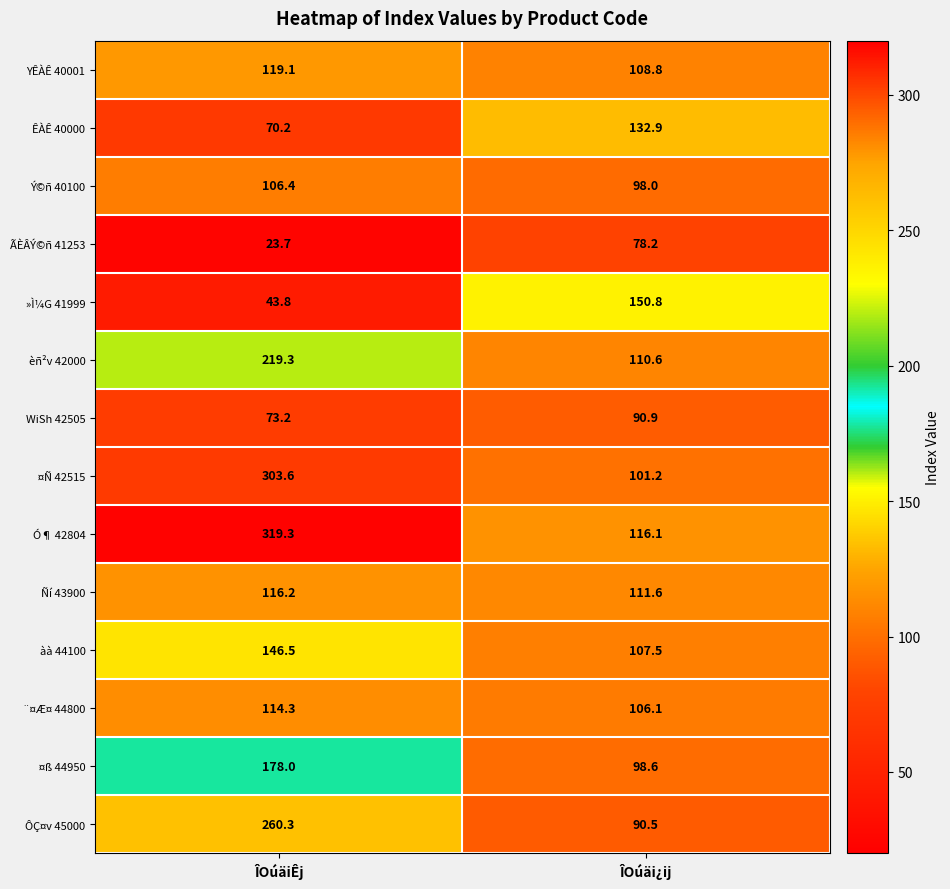

Which series has the largest total across all categories?

Ó¶ 42804